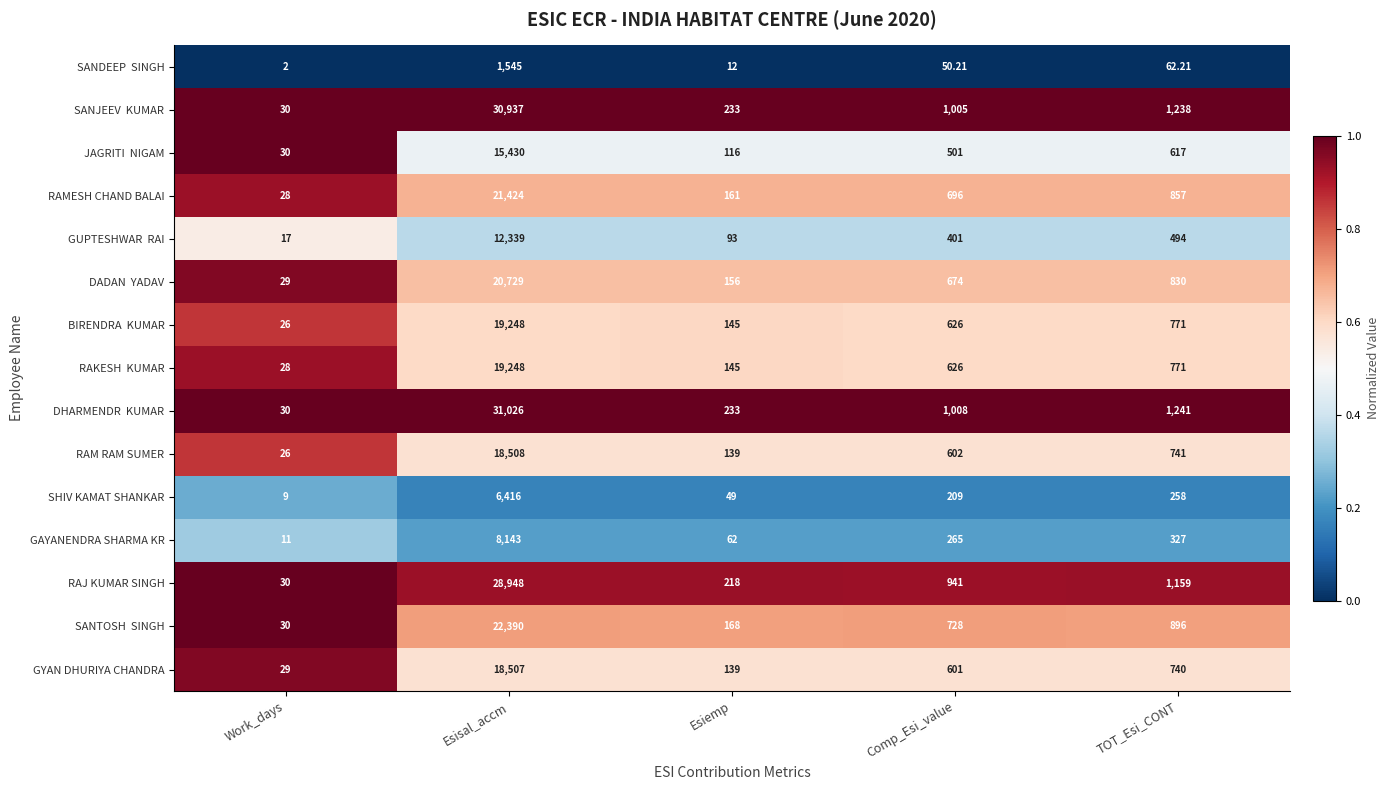

Where is GYAN DHURIYA CHANDRA nearest to the value 9268?

TOT_Esi_CONT